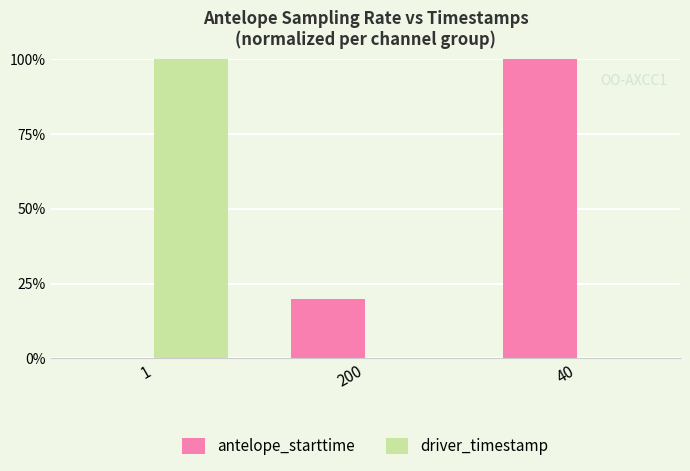

The value of driver_timestamp at 200 is 30.1. True or false?

False